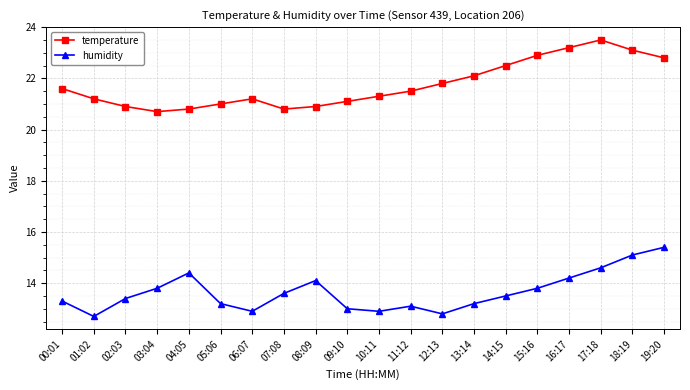

True or false: temperature and humidity intersect in this chart.

False